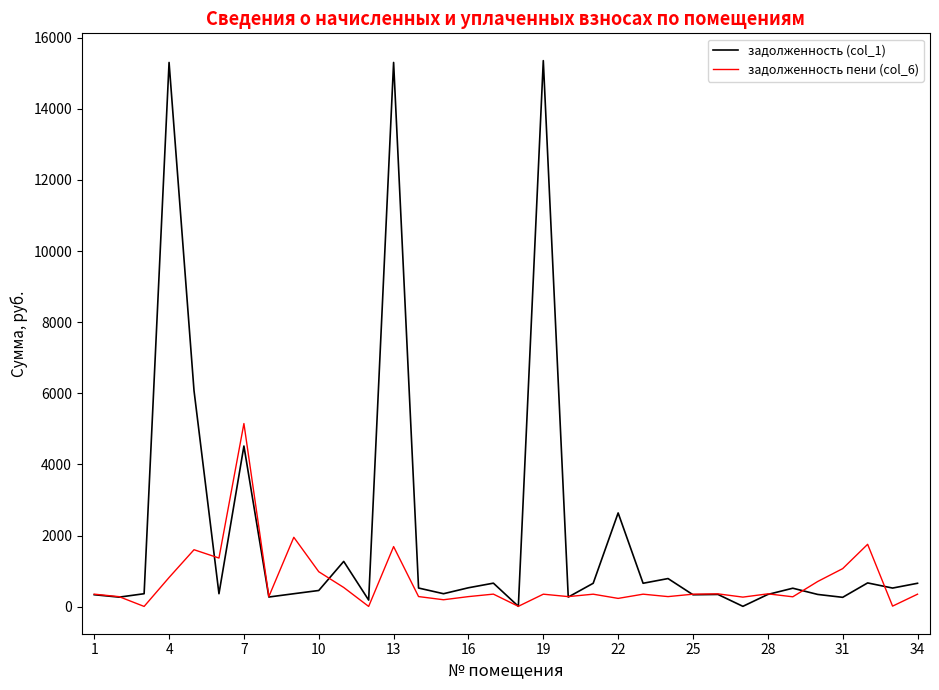

Rank the series by their average value, from lowest to highest.

задолженность пени (col_6), задолженность (col_1)